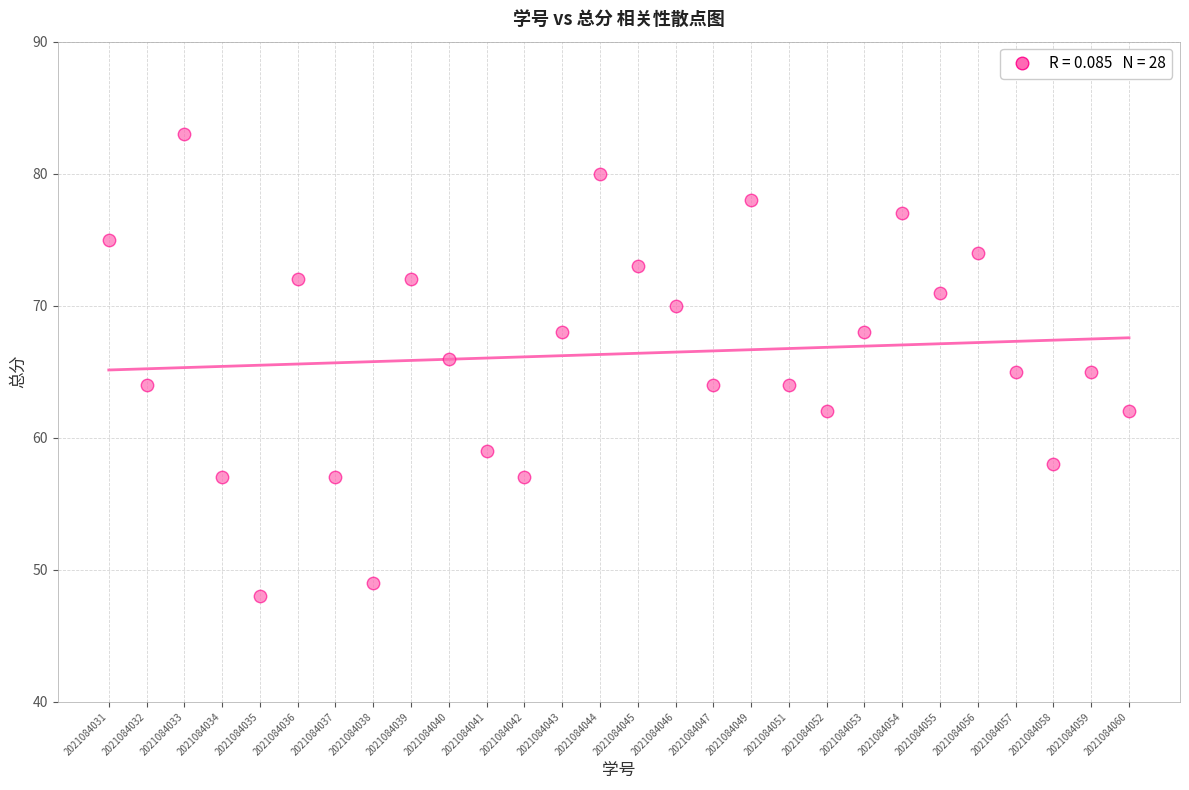

What is the range of Y values (max minus min)?

35